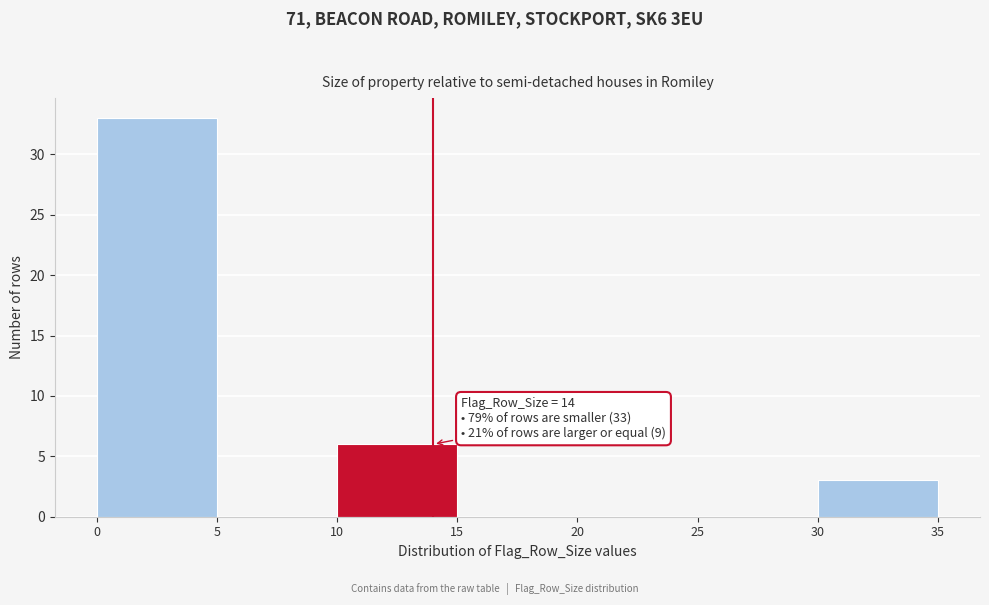

Which range on the x-axis has the tallest bar?

0 to 5